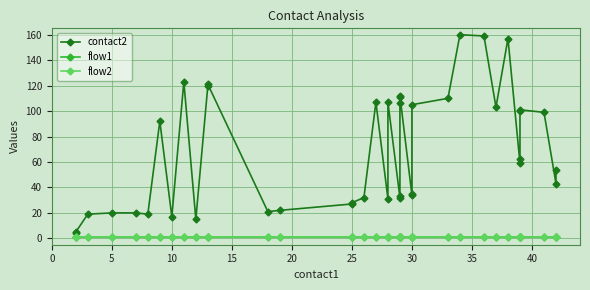

How many lines are shown in the chart?

3